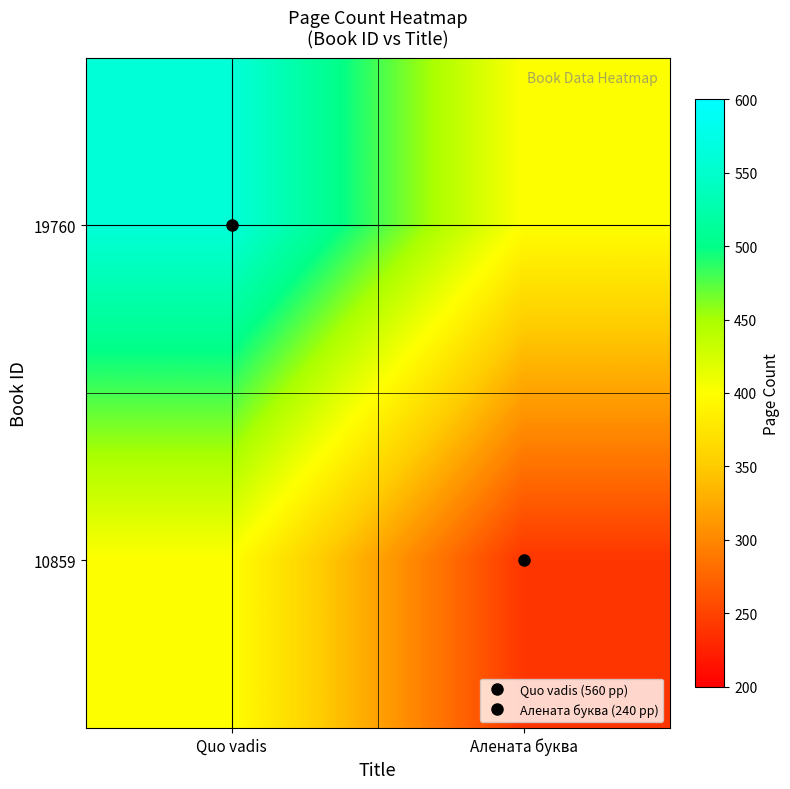

Reading left to right, what are all the values shown in this chart?

19760: Quo vadis=560	Алената буква=400
10859: Quo vadis=400	Алената буква=240